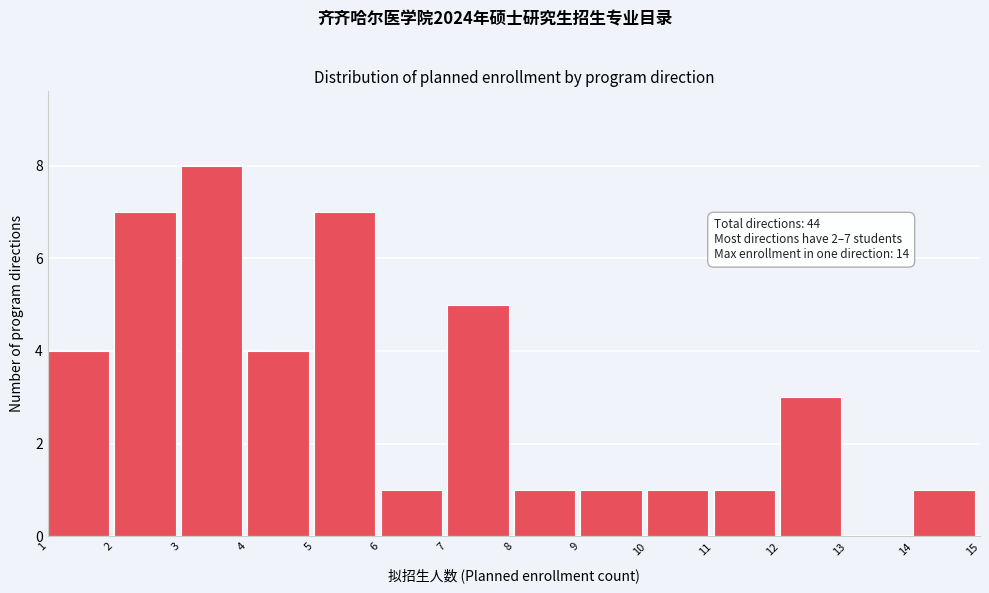

Which range on the x-axis has the tallest bar?

3 to 4